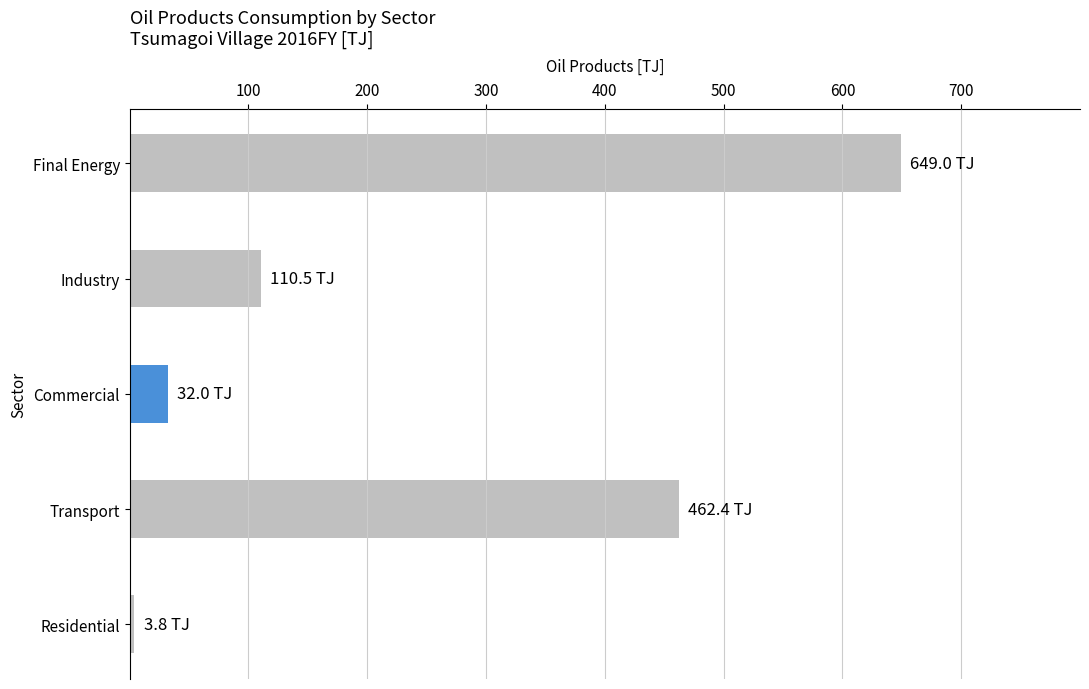

Where is the data nearest to the value 326?

Transport